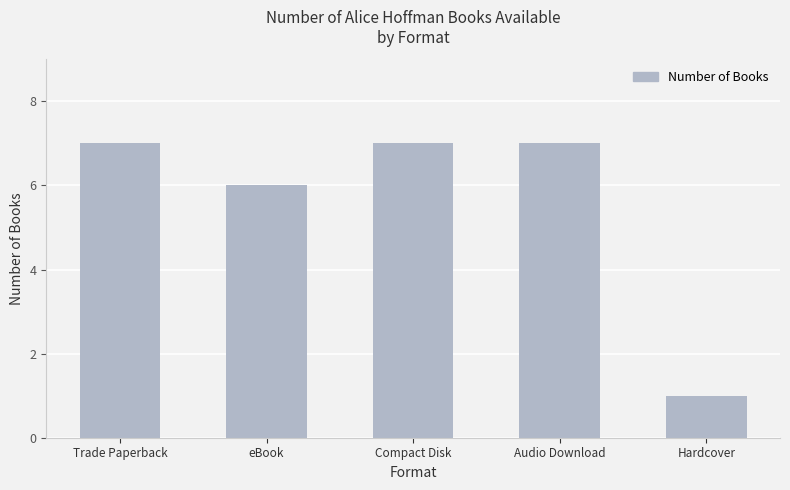

What is the maximum value shown in the chart?

7